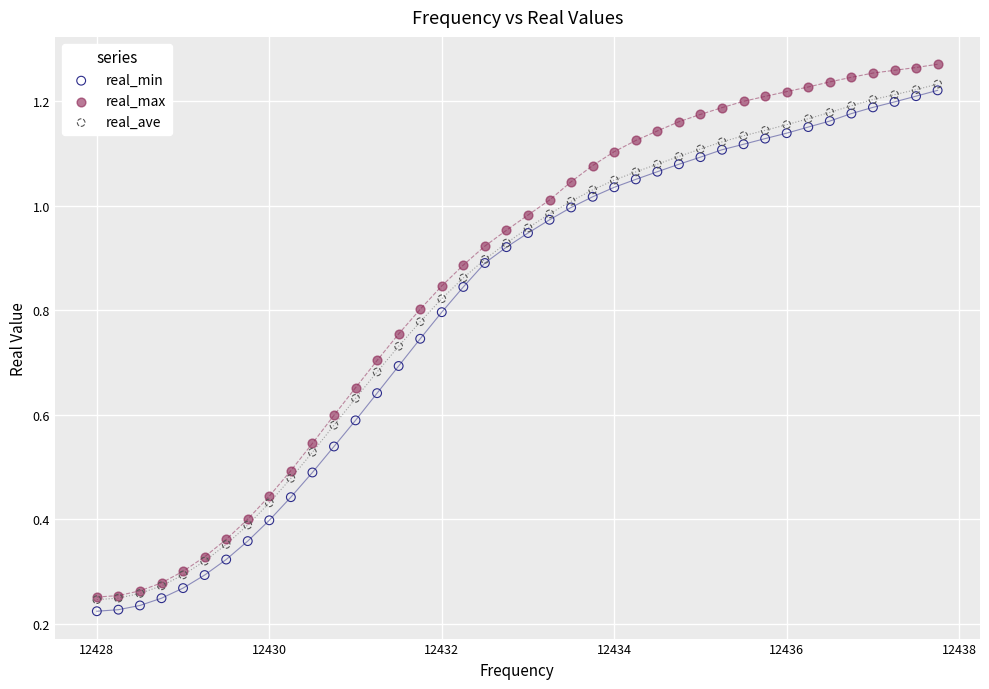

Which series contains the lowest Y value?

real_min